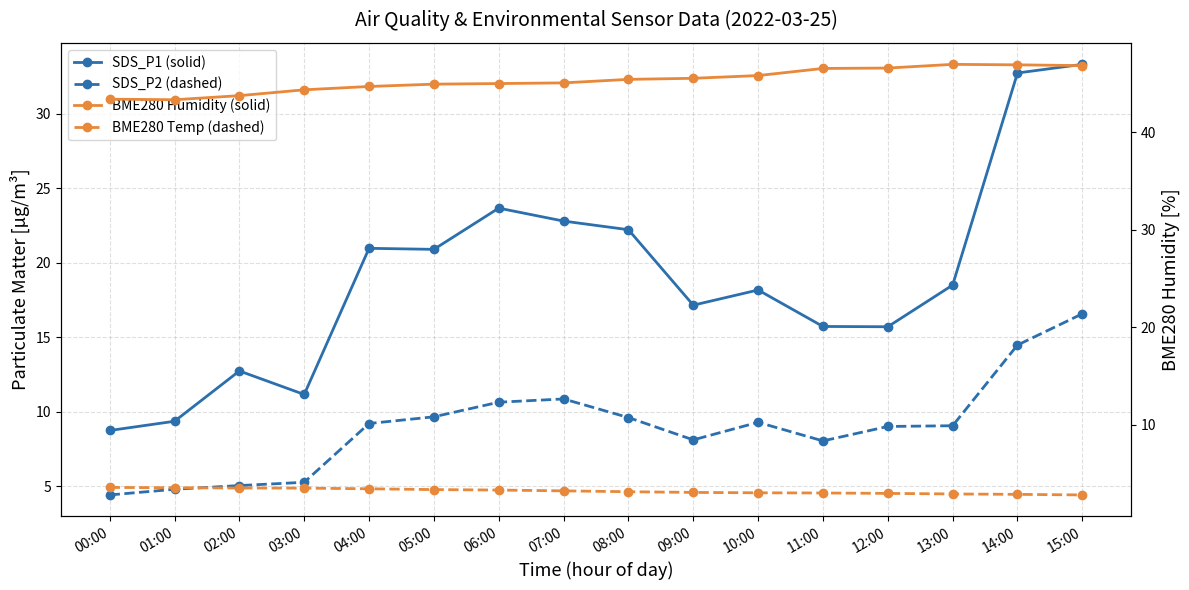

List the series in order of their peak value, lowest first.

BME280 Temp (dashed), SDS_P2 (dashed), SDS_P1 (solid), BME280 Humidity (solid)